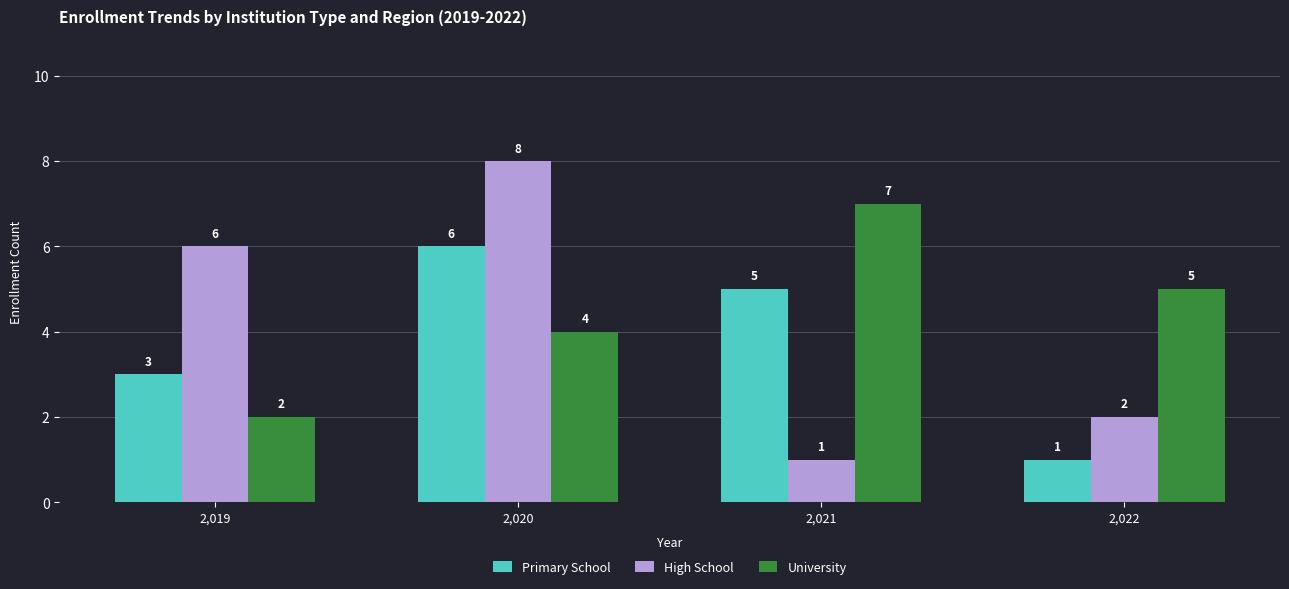

Which category has the highest value across all series?

2,020